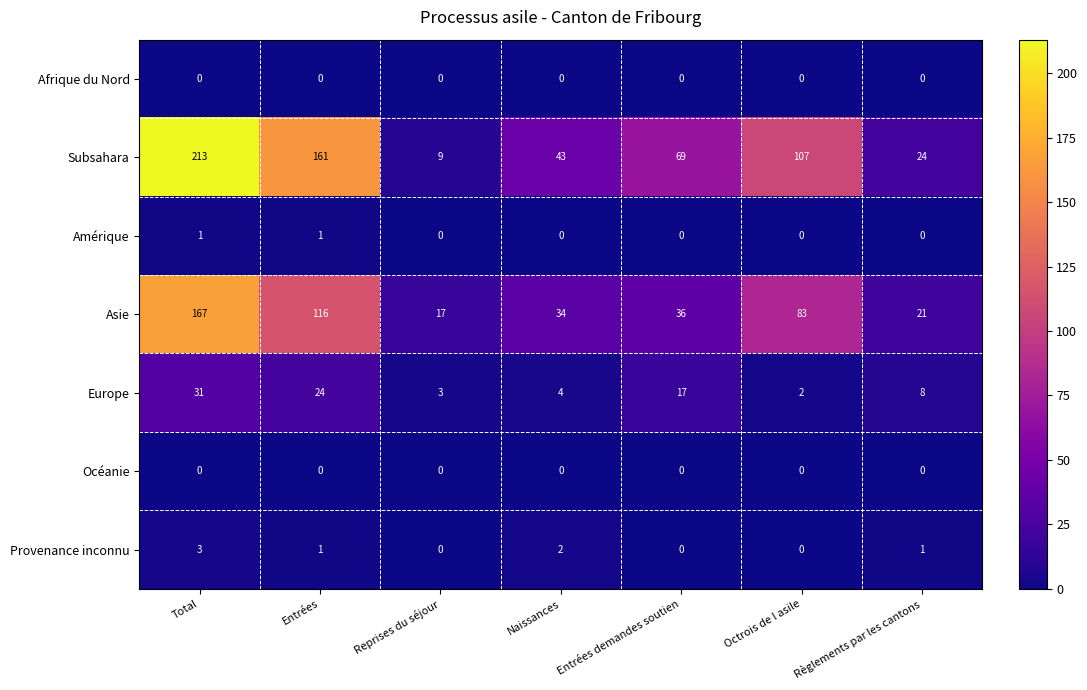

What is the difference between the second highest and minimum values in the Asie series?

99